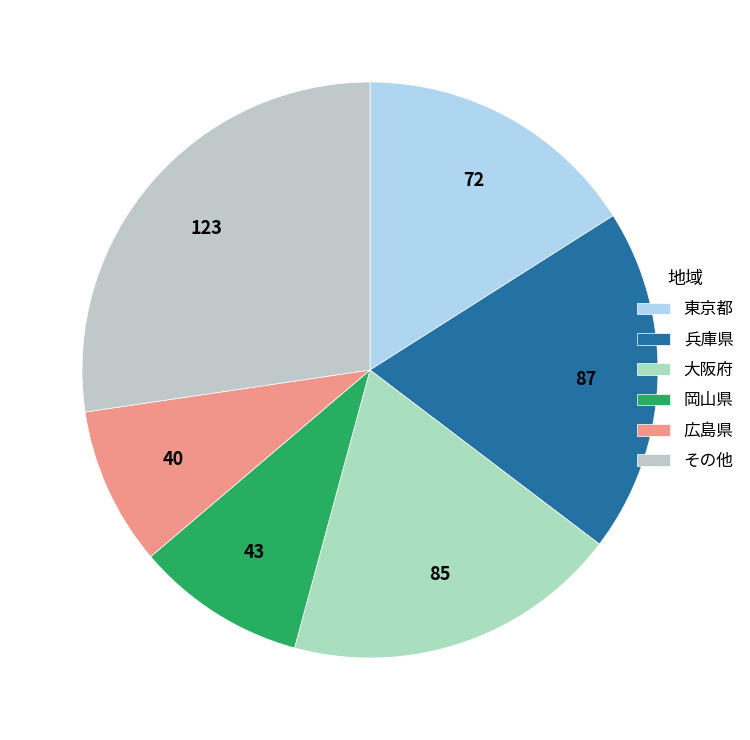

What is the smallest slice in the pie chart?

広島県